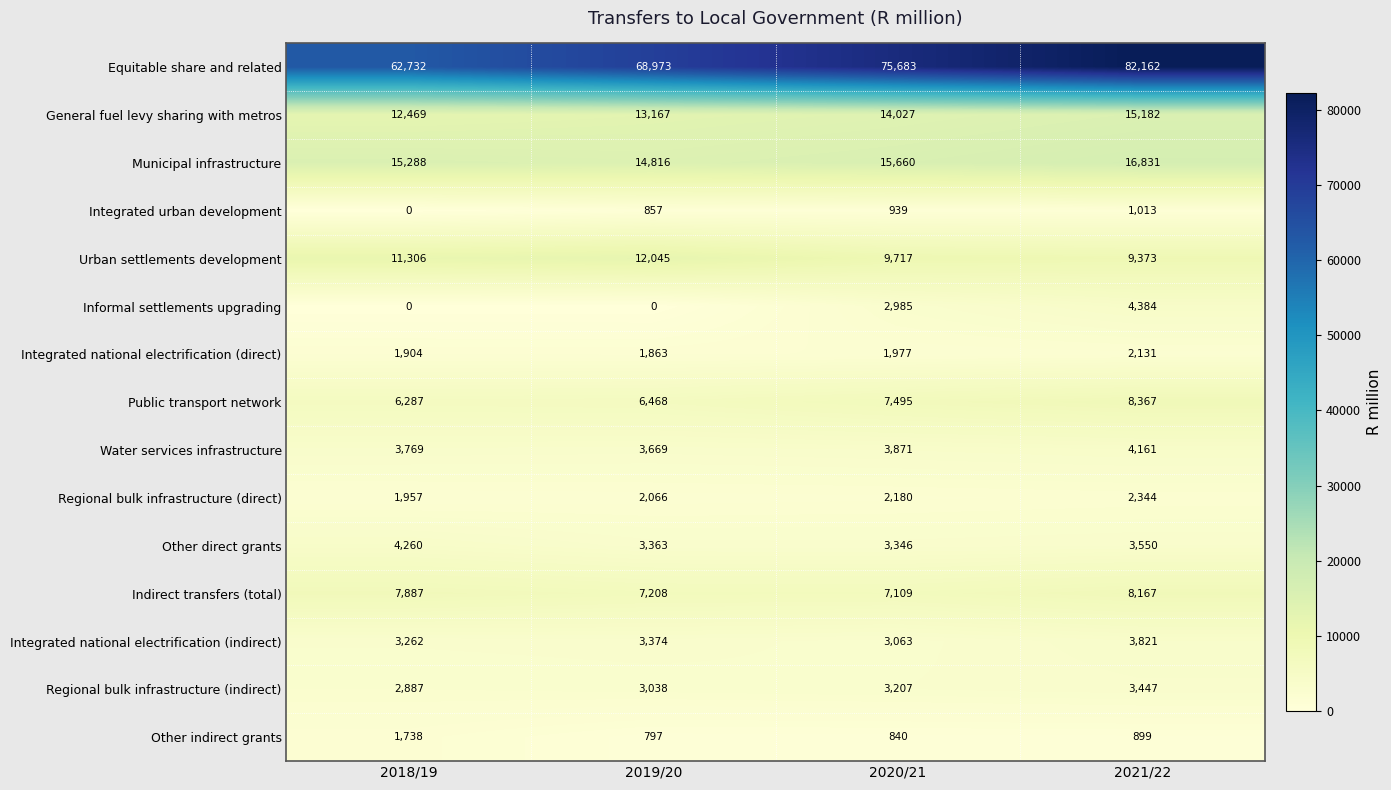

List the labels in order of Integrated urban development value, smallest first.

2018/19, 2019/20, 2020/21, 2021/22